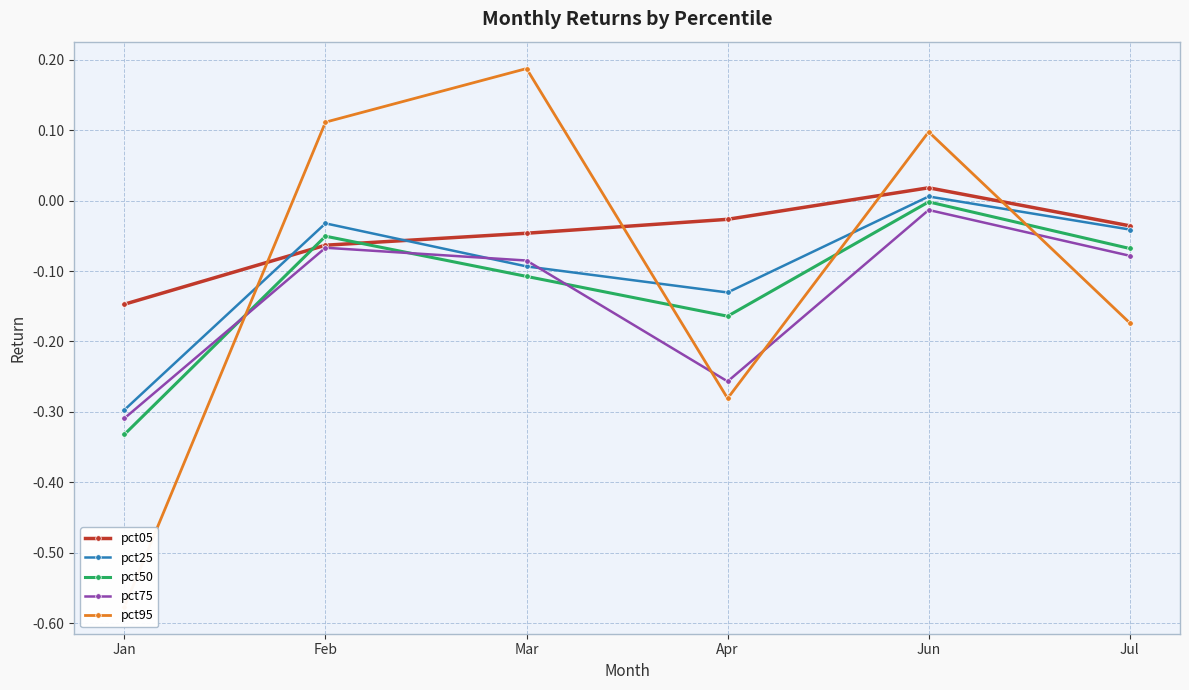

At which category does pct05 reach its first local peak?

Jun